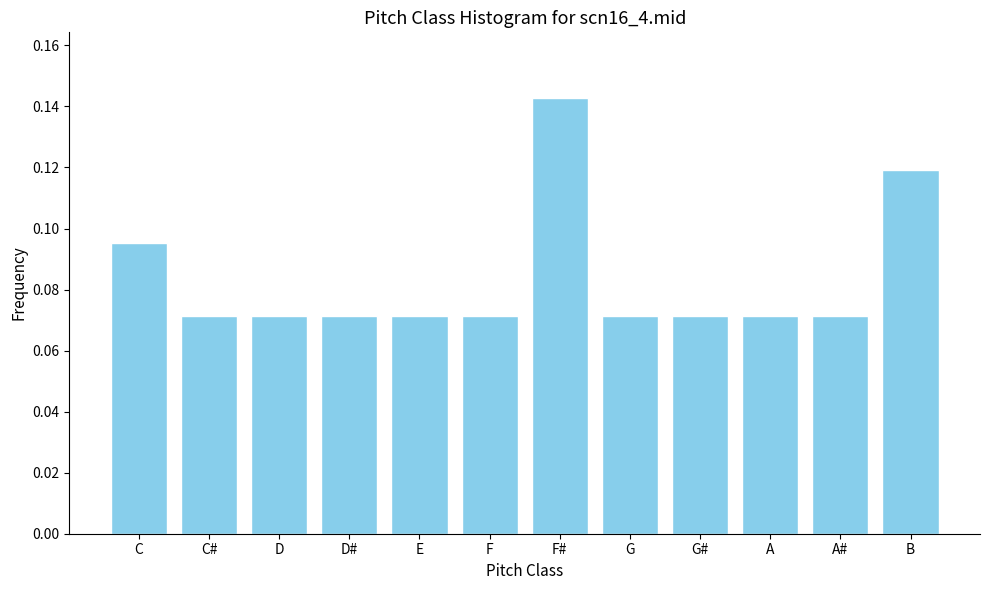

At which category does the chart reach its peak across all series?

F#